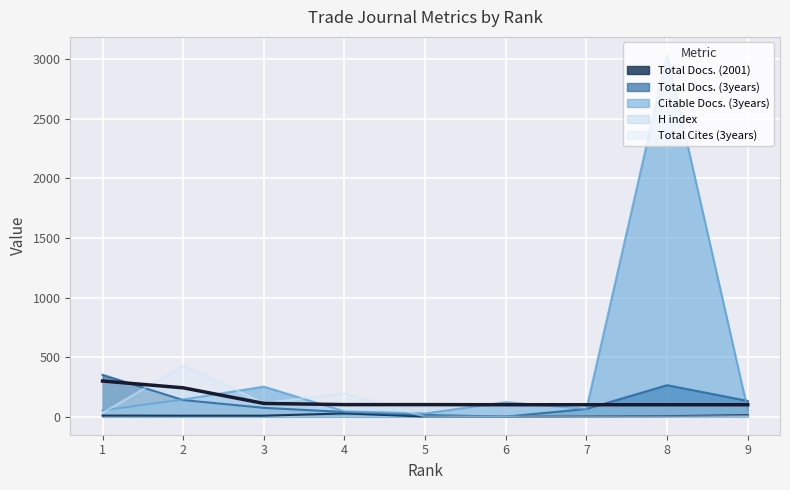

How many lines are shown in the chart?

5